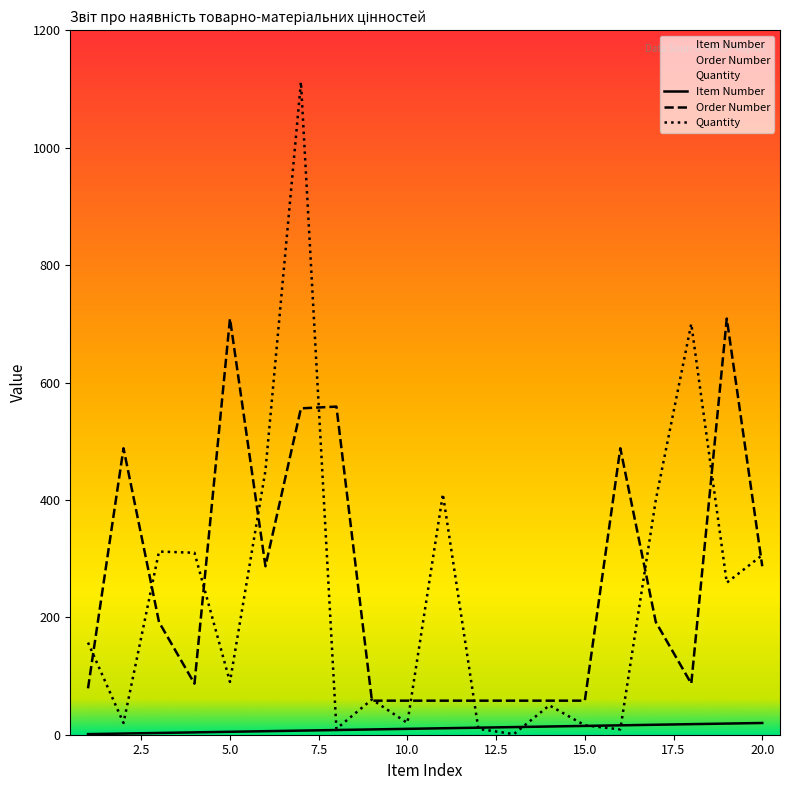

How many data points does each series have?

20